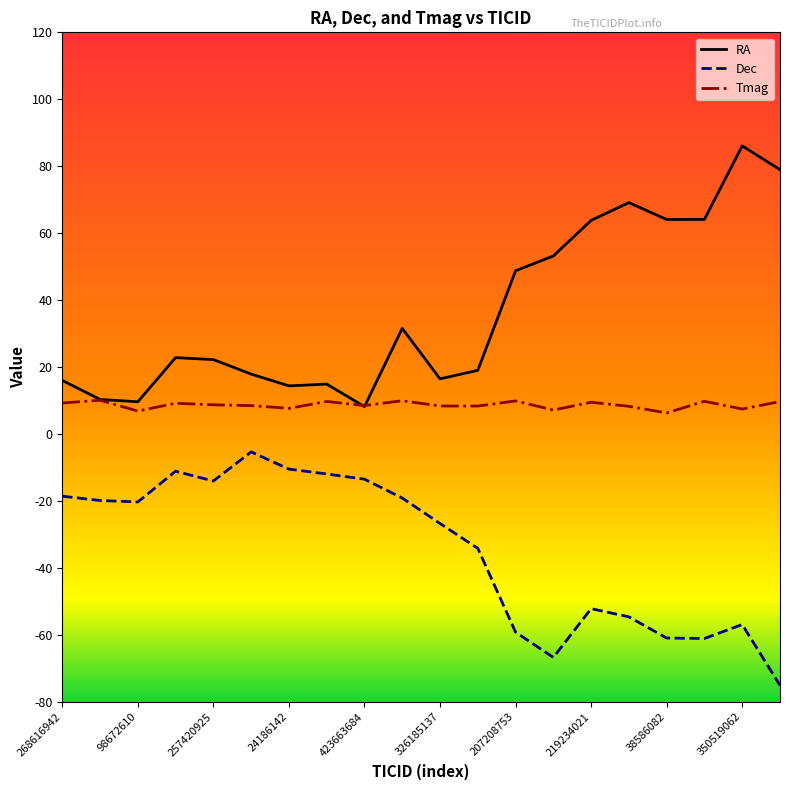

What is the maximum value for Tmag?

10.1